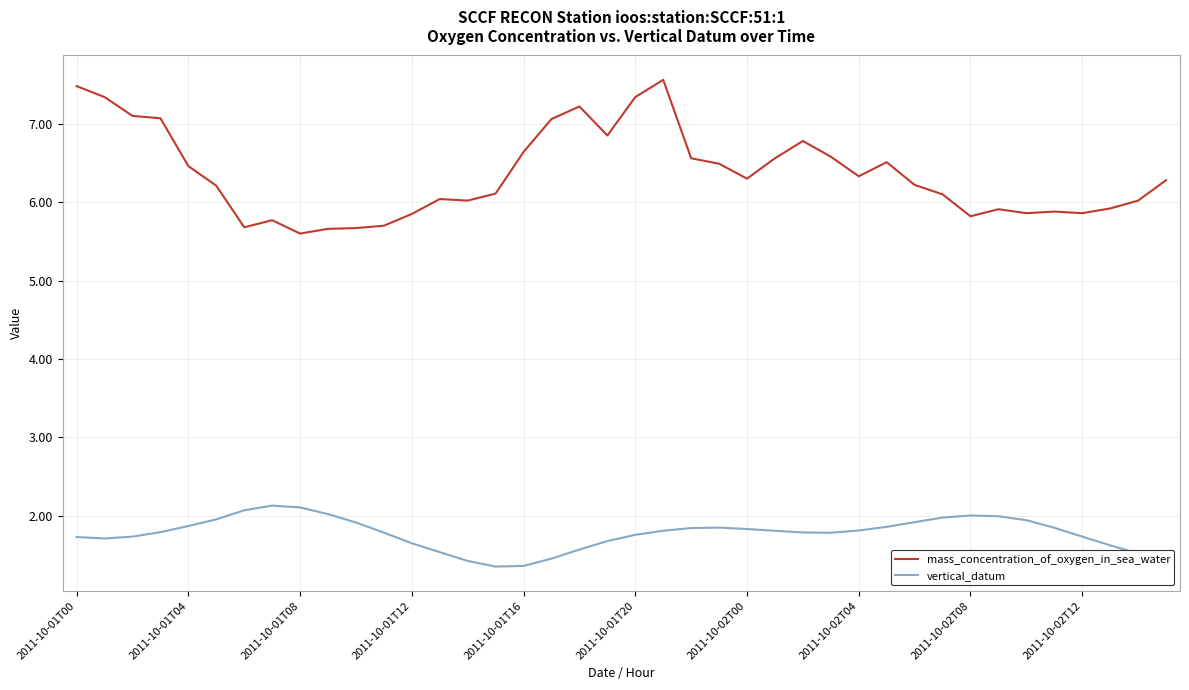

Which series has the largest total across all categories?

mass_concentration_of_oxygen_in_sea_water